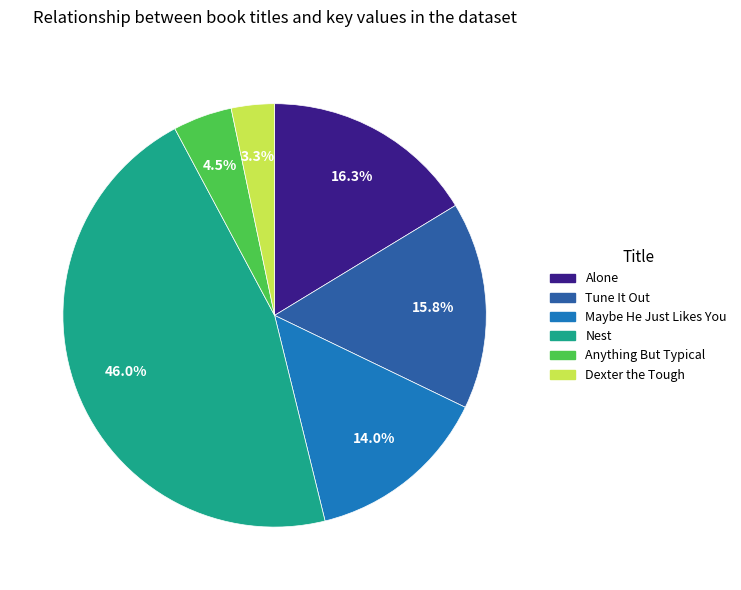

Is it true that Dexter the Tough is 10% of the pie?

False